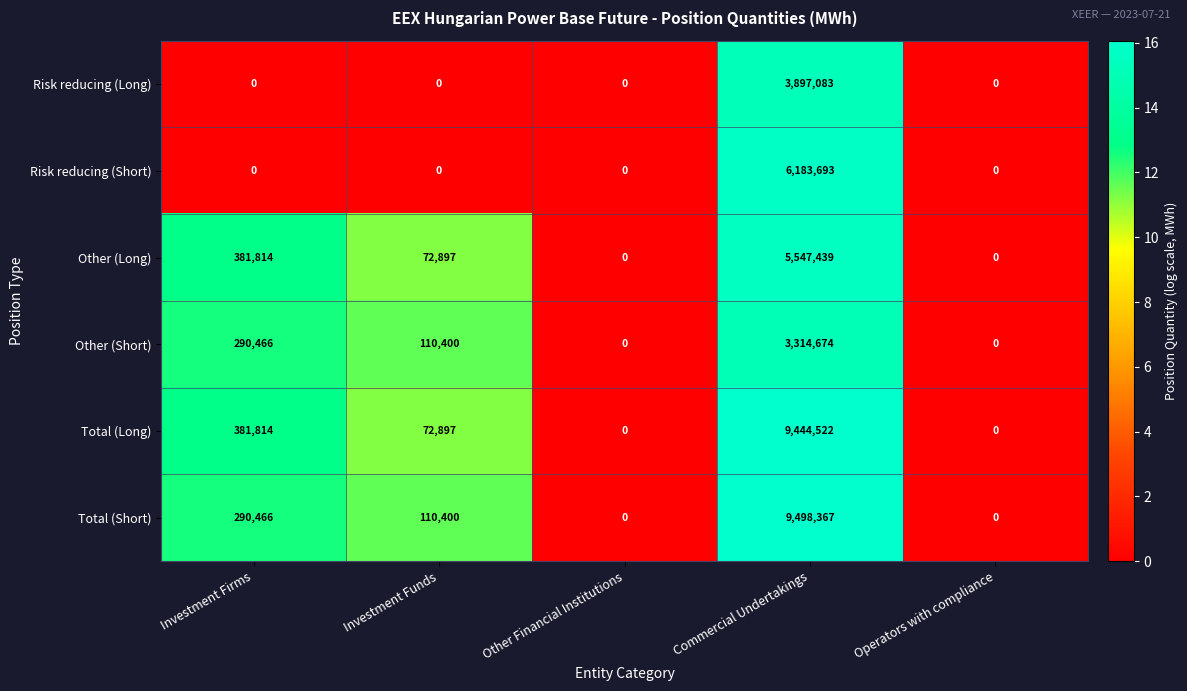

Read the Total (Long) value at Investment Firms, to the nearest 10.

381810